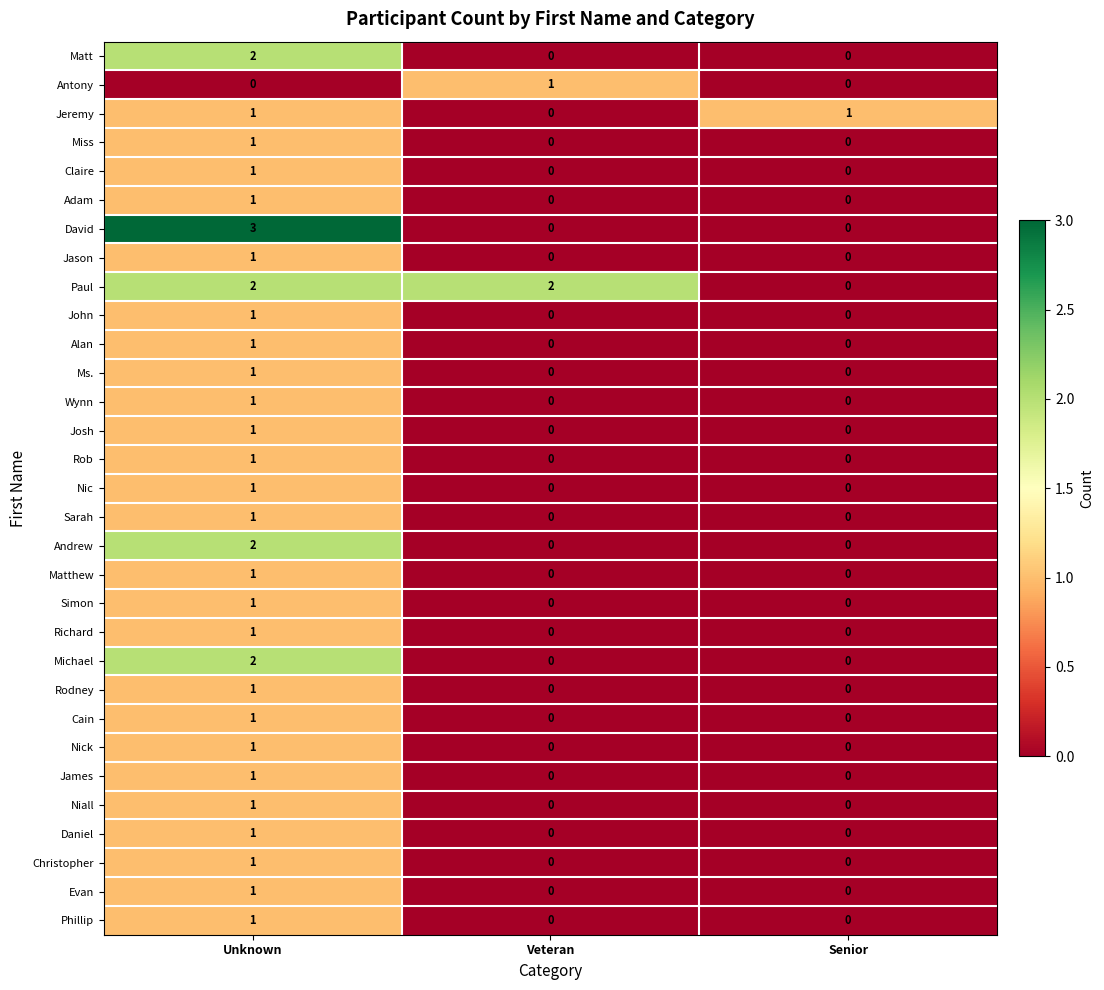

Which series has the largest total across all categories?

Paul